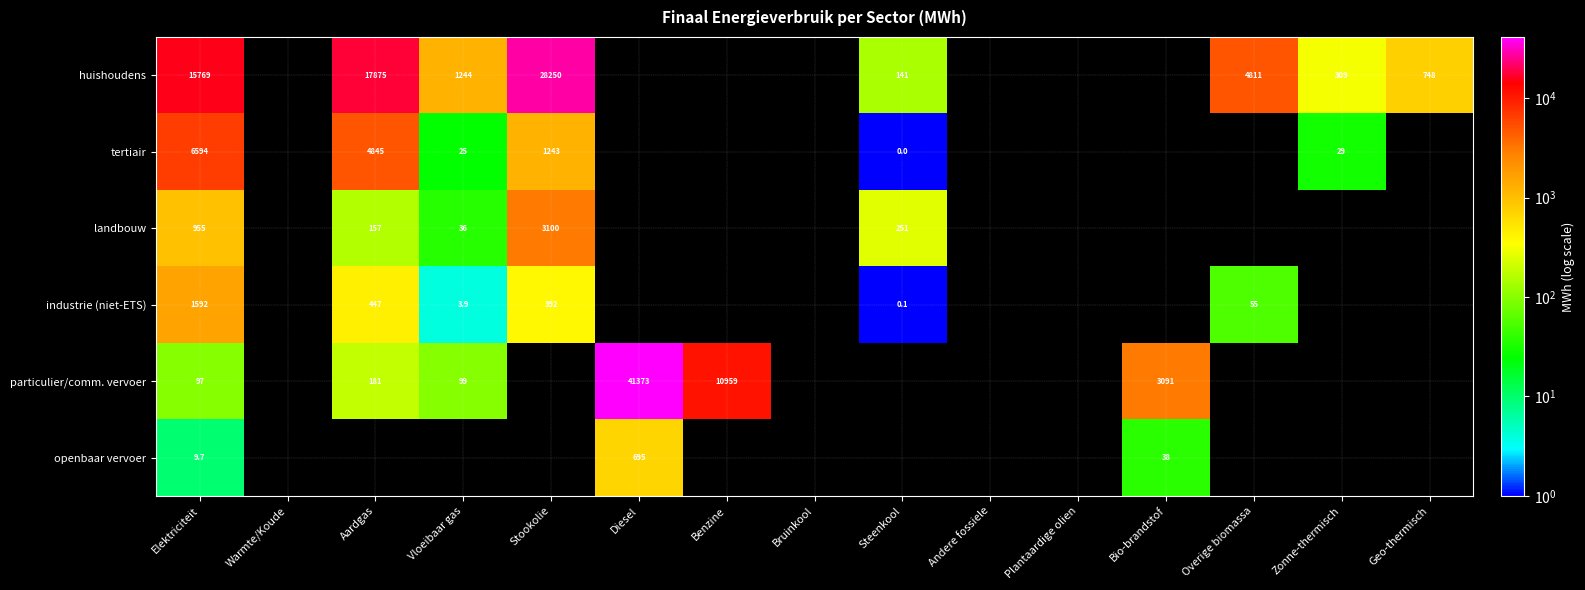

At how many categories does at least one series exceed 34955?

1